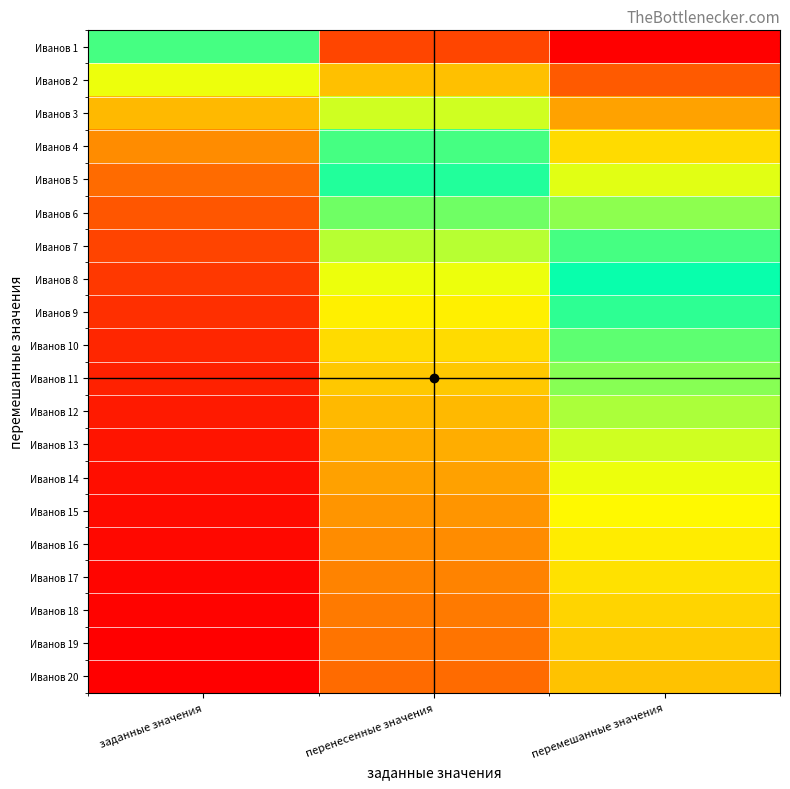

Reading left to right, list all the values displayed in this chart.

Иванов 1: заданные значения=0.5	перенесенные значения=0.2	перемешанные значения=0.1
Иванов 2: заданные значения=0.7	перенесенные значения=0.3	перемешанные значения=0.2
Иванов 3: заданные значения=0.8	перенесенные значения=0.4	перемешанные значения=0.3
Иванов 4: заданные значения=0.8	перенесенные значения=0.5	перемешанные значения=0.4
Иванов 5: заданные значения=0.8	перенесенные значения=0.6	перемешанные значения=0.4
Иванов 6: заданные значения=0.9	перенесенные значения=0.6	перемешанные значения=0.5
Иванов 7: заданные значения=0.9	перенесенные значения=0.6	перемешанные значения=0.5
Иванов 8: заданные значения=0.9	перенесенные значения=0.7	перемешанные значения=0.5
Иванов 9: заданные значения=0.9	перенесенные значения=0.7	перемешанные значения=0.6
Иванов 10: заданные значения=0.9	перенесенные значения=0.7	перемешанные значения=0.6
Иванов 11: заданные значения=0.9	перенесенные значения=0.7	перемешанные значения=0.6
Иванов 12: заданные значения=0.9	перенесенные значения=0.8	перемешанные значения=0.6
Иванов 13: заданные значения=0.9	перенесенные значения=0.8	перемешанные значения=0.7
Иванов 14: заданные значения=0.9	перенесенные значения=0.8	перемешанные значения=0.7
Иванов 15: заданные значения=0.9	перенесенные значения=0.8	перемешанные значения=0.7
Иванов 16: заданные значения=0.9	перенесенные значения=0.8	перемешанные значения=0.7
Иванов 17: заданные значения=0.9	перенесенные значения=0.8	перемешанные значения=0.7
Иванов 18: заданные значения=0.9	перенесенные значения=0.8	перемешанные значения=0.7
Иванов 19: заданные значения=0.9	перенесенные значения=0.8	перемешанные значения=0.7
Иванов 20: заданные значения=1.0	перенесенные значения=0.8	перемешанные значения=0.7